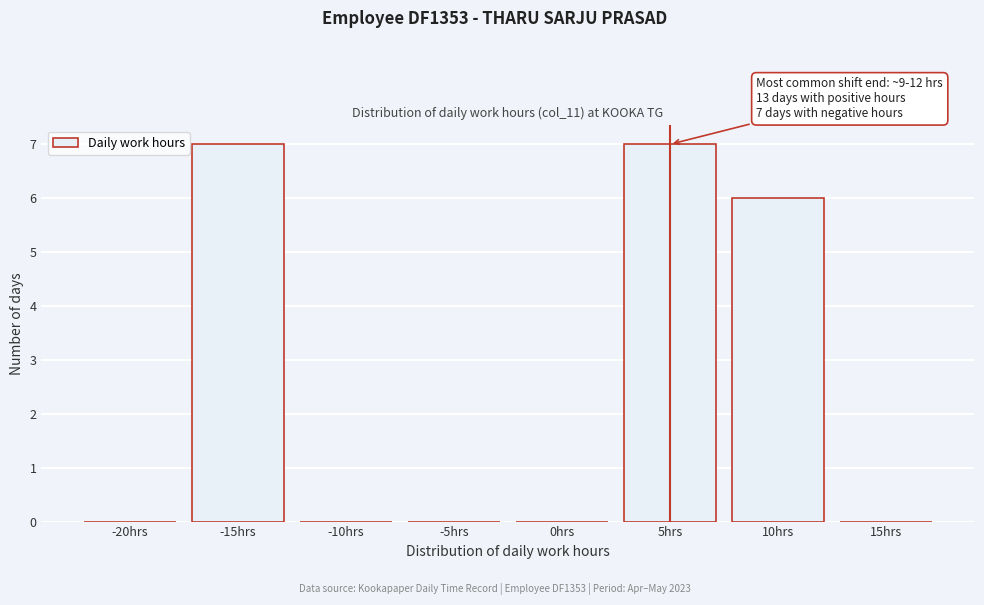

Reading left to right, transcribe all the data shown in this chart.

-20hrs=0	-15hrs=7	-10hrs=0	-5hrs=0	0hrs=0	5hrs=7	10hrs=6	15hrs=0